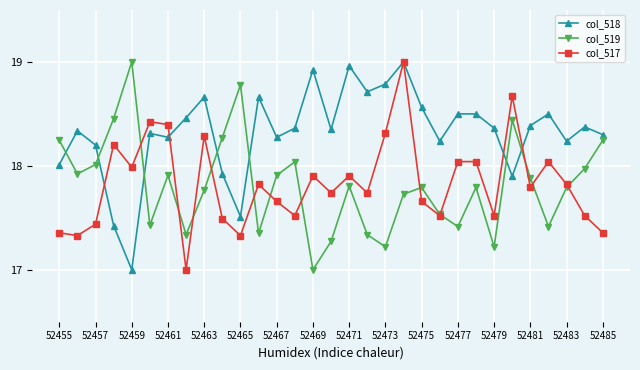

What is the minimum value shown in the chart?

17.0